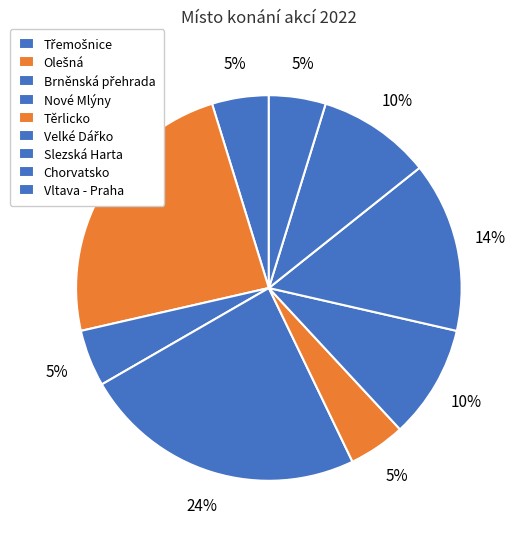

Which has a higher value, Olešná or Slezská Harta?

Olešná